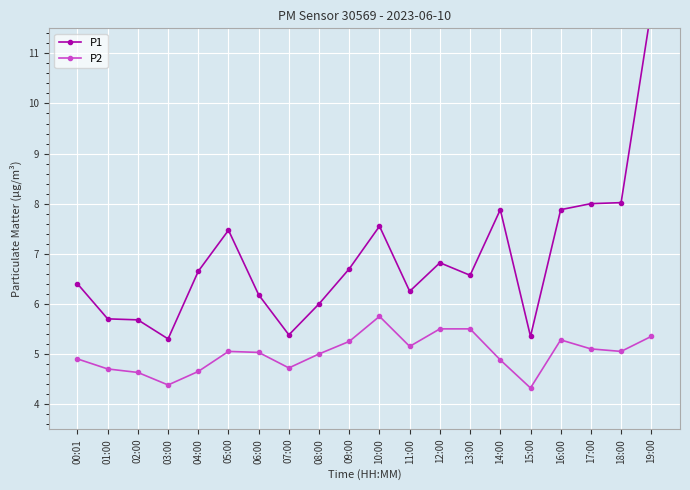

What is the average value of the P2 series?

5.0